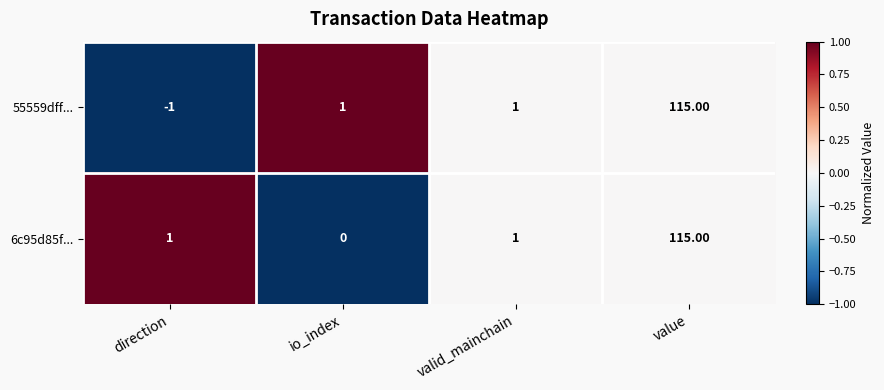

Count the number of data series in this chart.

2